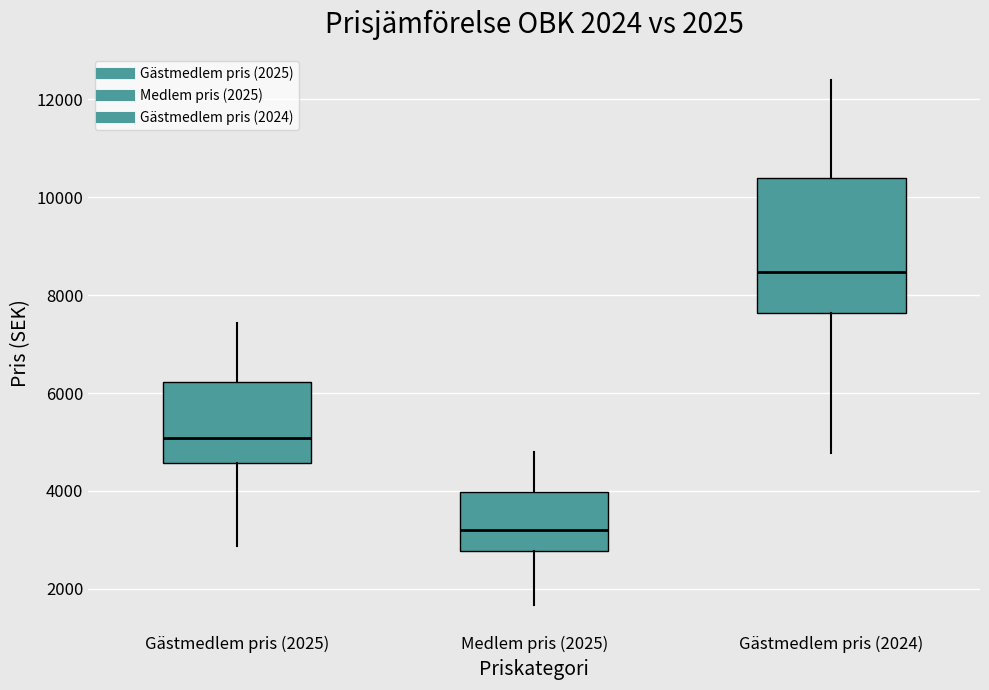

Comparing the boxes themselves (not the whiskers), which one is the tallest?

Gästmedlem pris (2024)